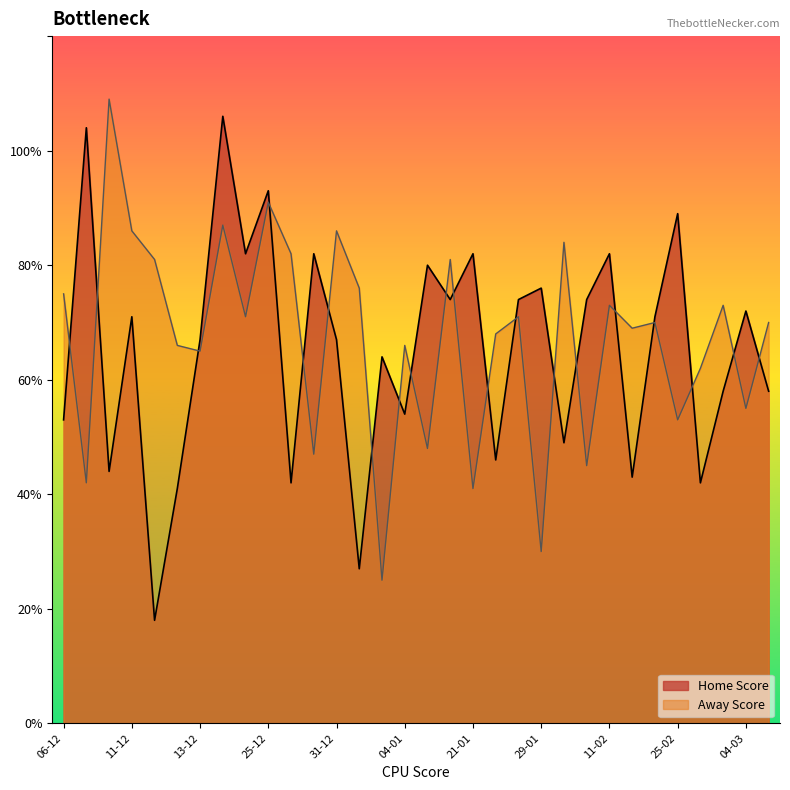

What is the label of the 25th point from the right?

18-12